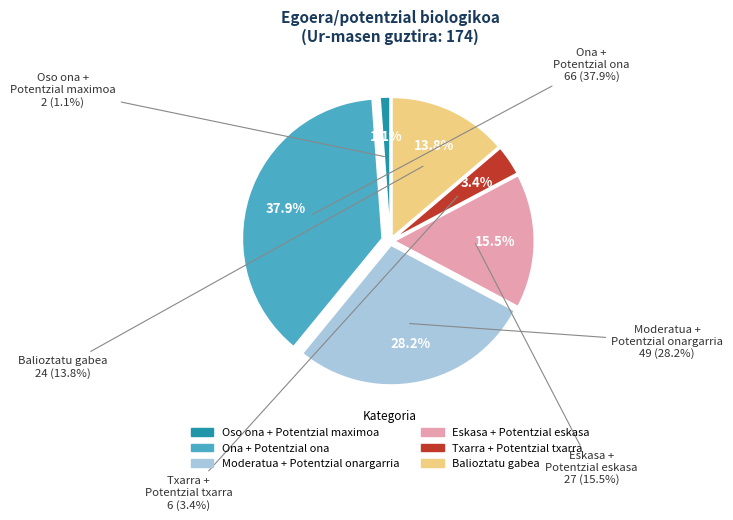

Rank the categories by value from highest to lowest.

Ona + Potentzial ona, Moderatua + Potentzial onargarria, Eskasa + Potentzial eskasa, Balioztatu gabea, Txarra + Potentzial txarra, Oso ona + Potentzial maximoa